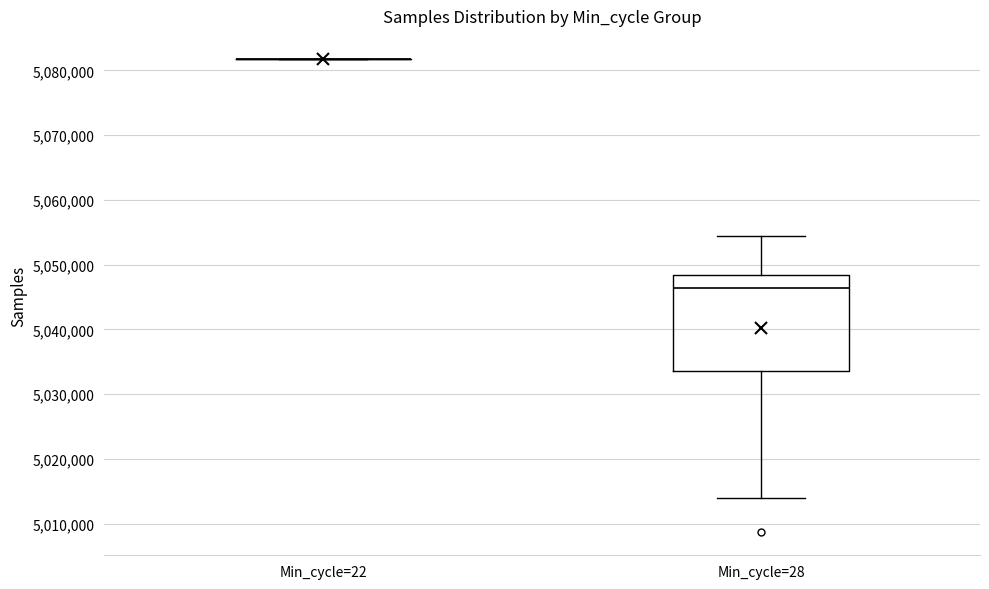

Reading left to right, read every box against the y-axis: the position of its median line, the range the box covers, and the ends of its whiskers. The values are not printed on the chart, so give them approximately, as read against the axis.

Min_cycle=22: box collapsed to a line at 5082000, whiskers 5082000 to 5082000
Min_cycle=28: median 5046000, box 5034000 to 5048000, whiskers 5014000 to 5054000